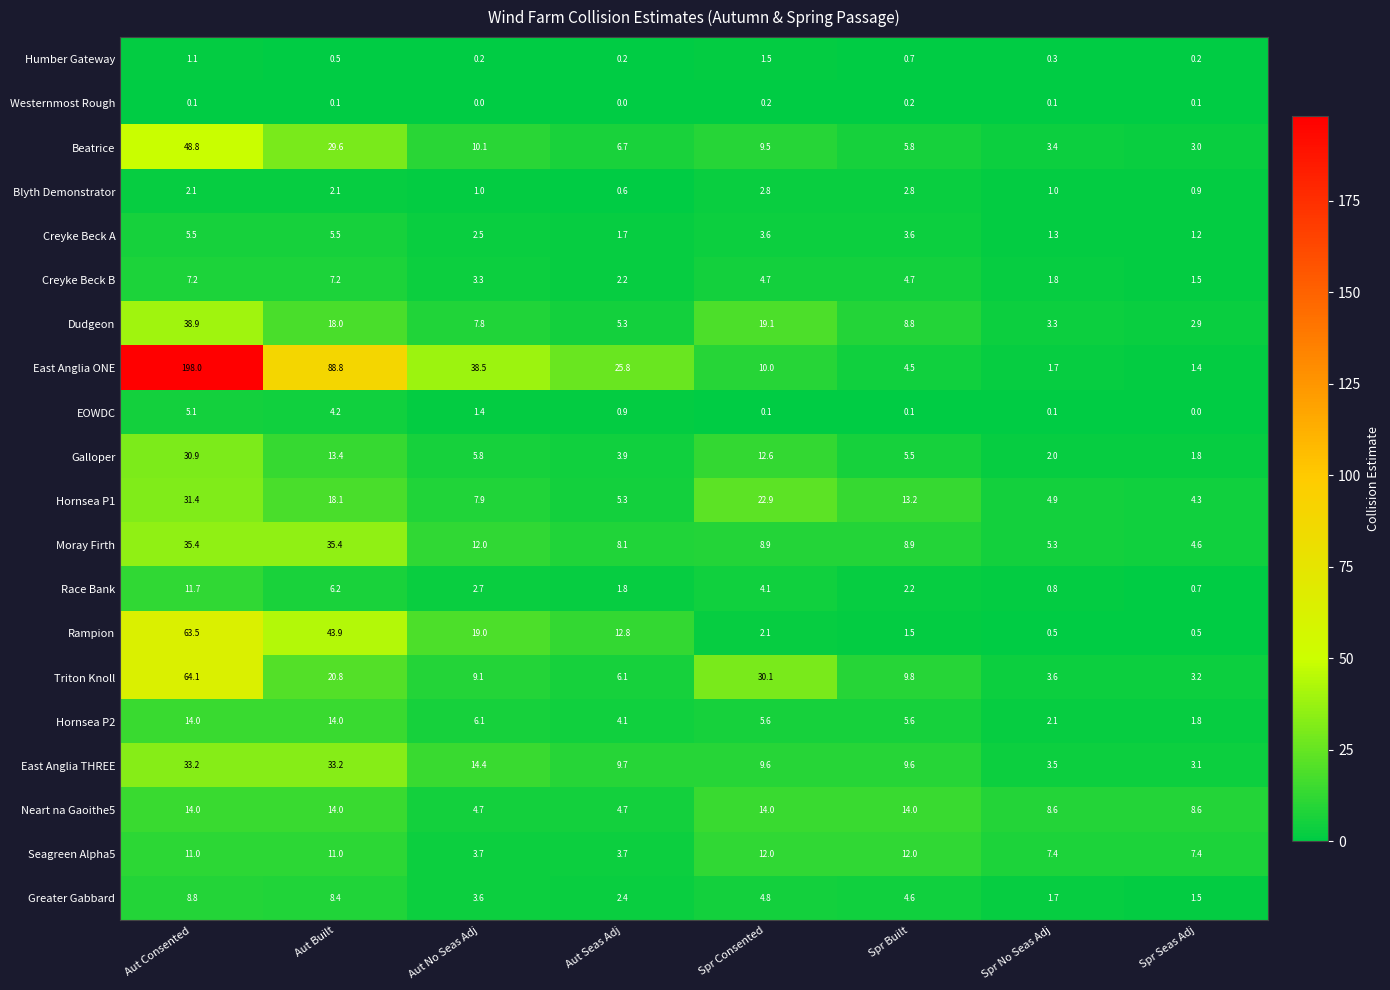

What is the difference between the maximum and second lowest values in the Creyke Beck B series?

5.4